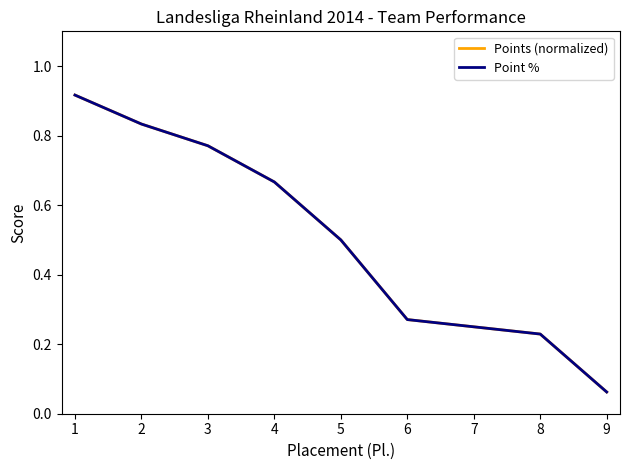

Rank the series by their maximum value, from highest to lowest.

Point %, Points (normalized)